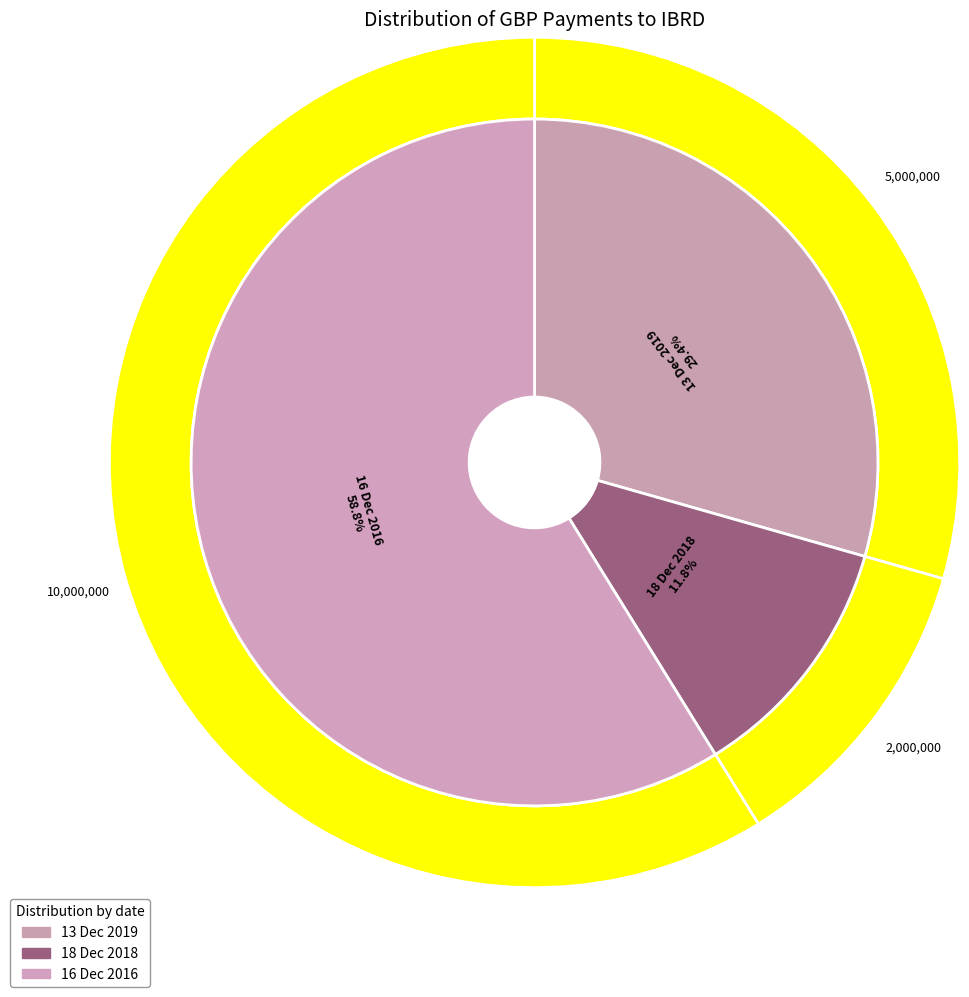

The 18 Dec 2018 slice represents 12% of the pie. True or false?

True